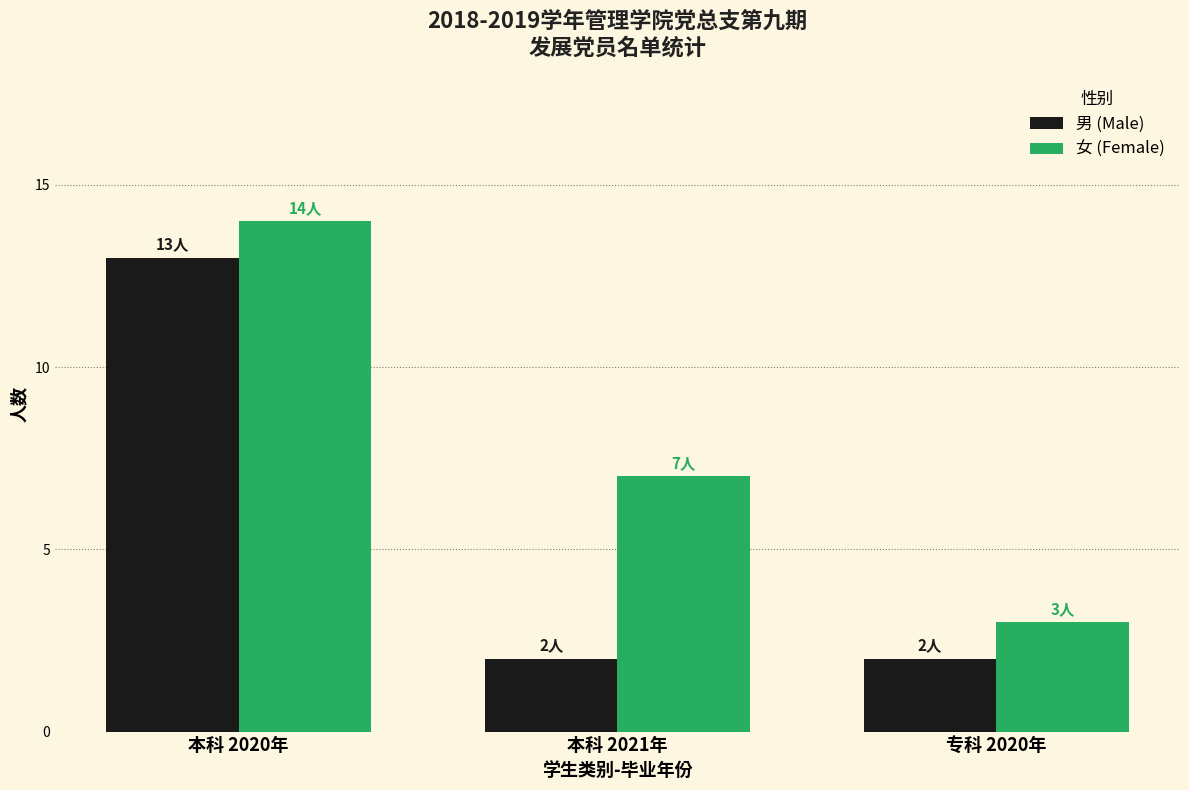

What is the difference between the highest and lowest values at 本科 2021年?

5